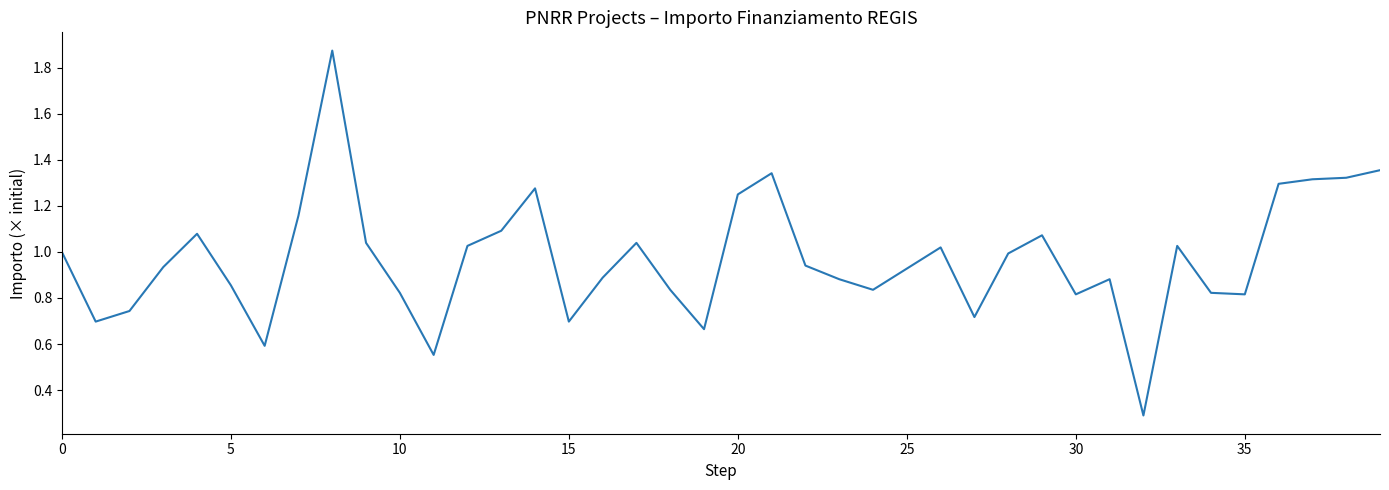

What is the minimum value shown in the chart?

0.3